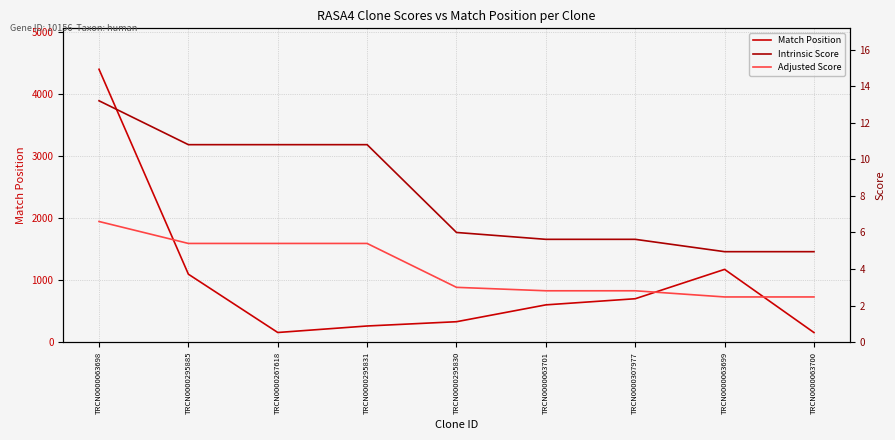

The Adjusted Score series shows 5.4 at TRCN0000267618. True or false?

True